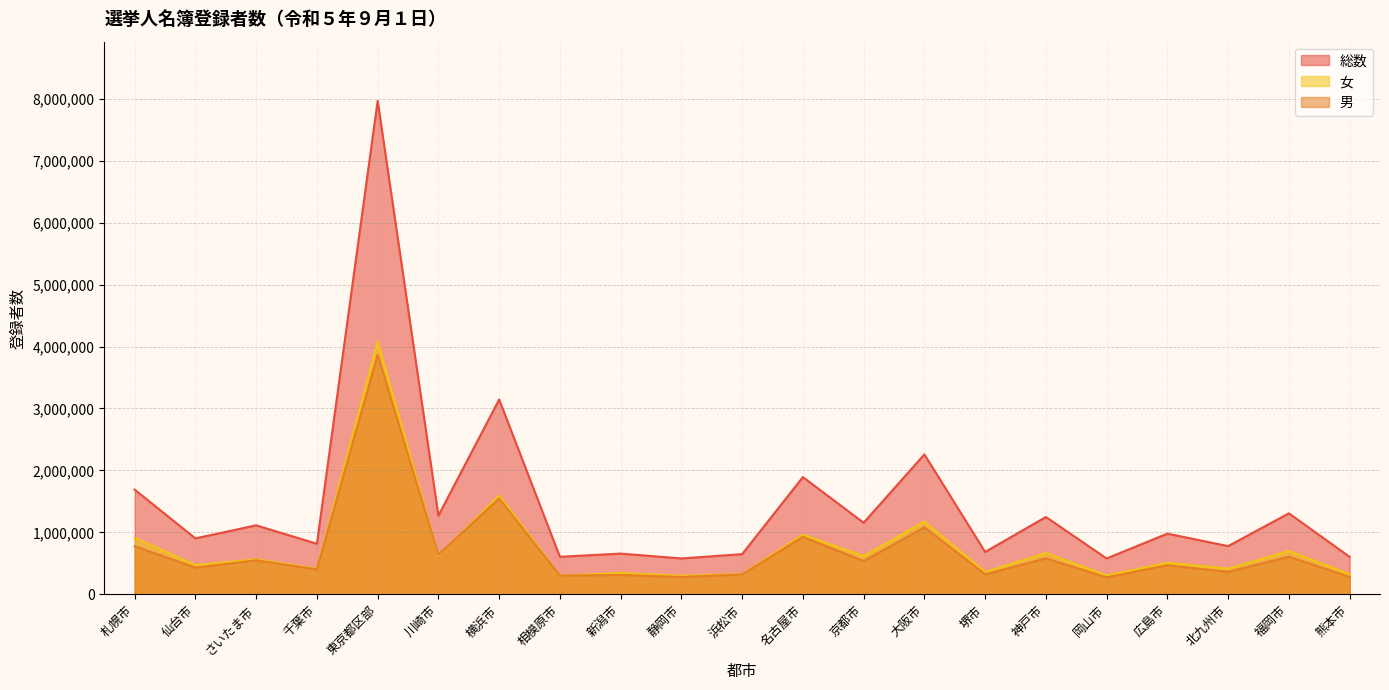

Where does the 総数 series first go above 979844?

札幌市